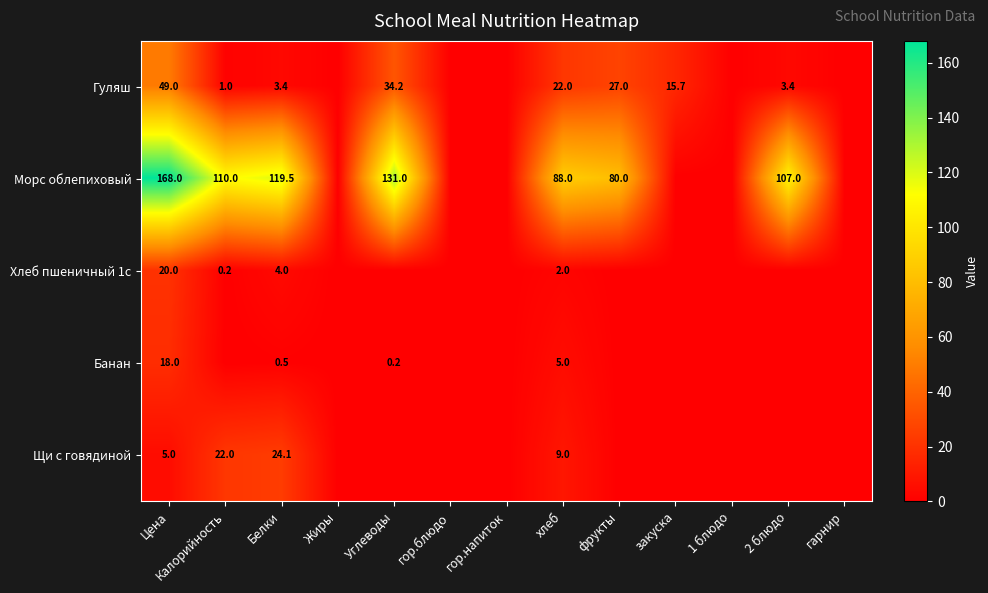

The Морс облепиховый series shows 80.0 at фрукты. True or false?

True